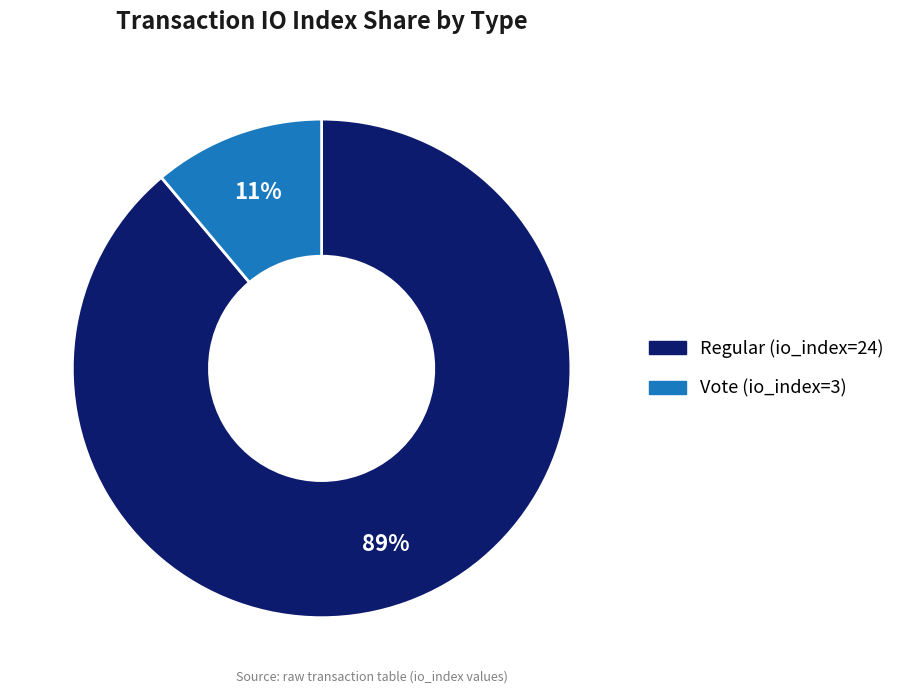

How many slices are in this pie chart?

2